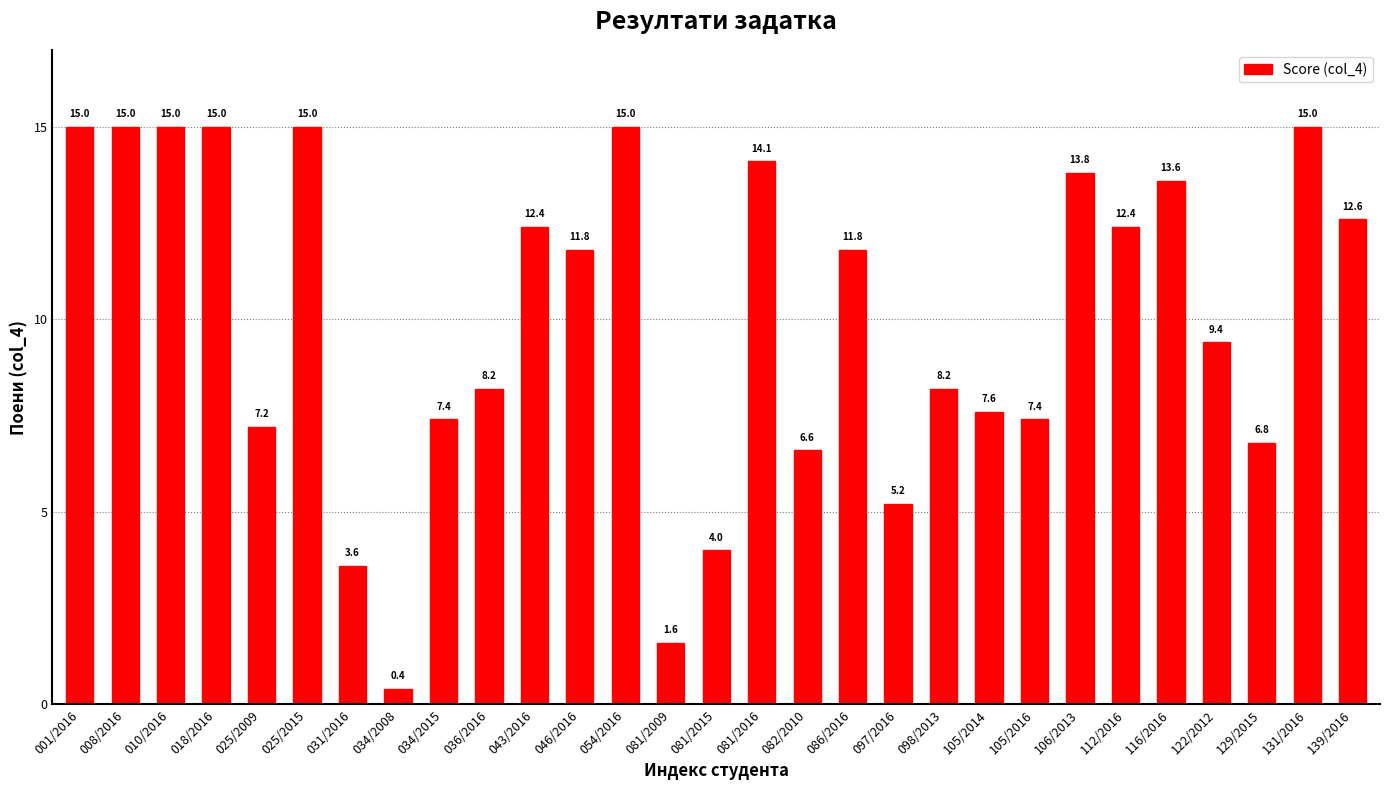

Where does the data first go above 11?

001/2016